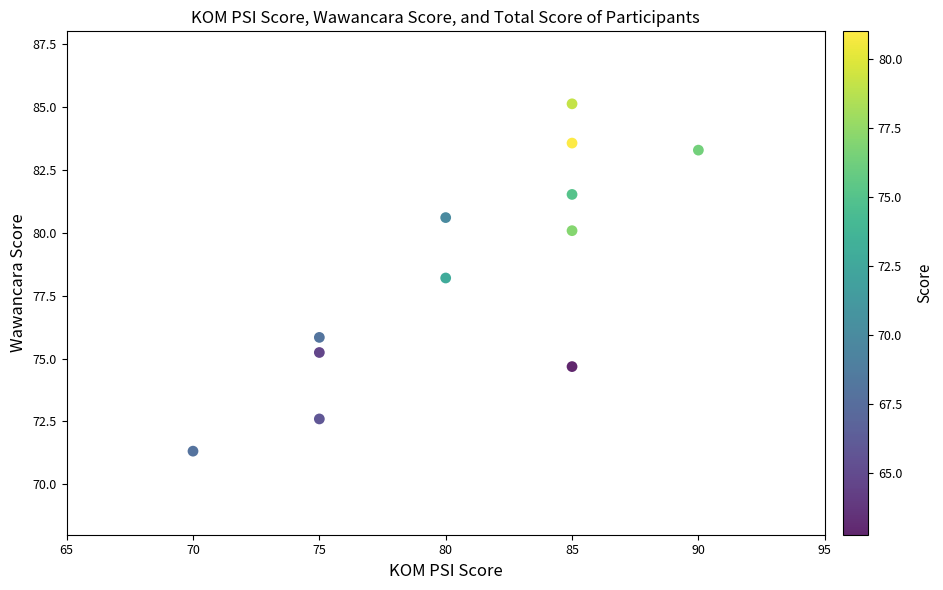

What Y value in the scatter plot is closest to 78?

78.2